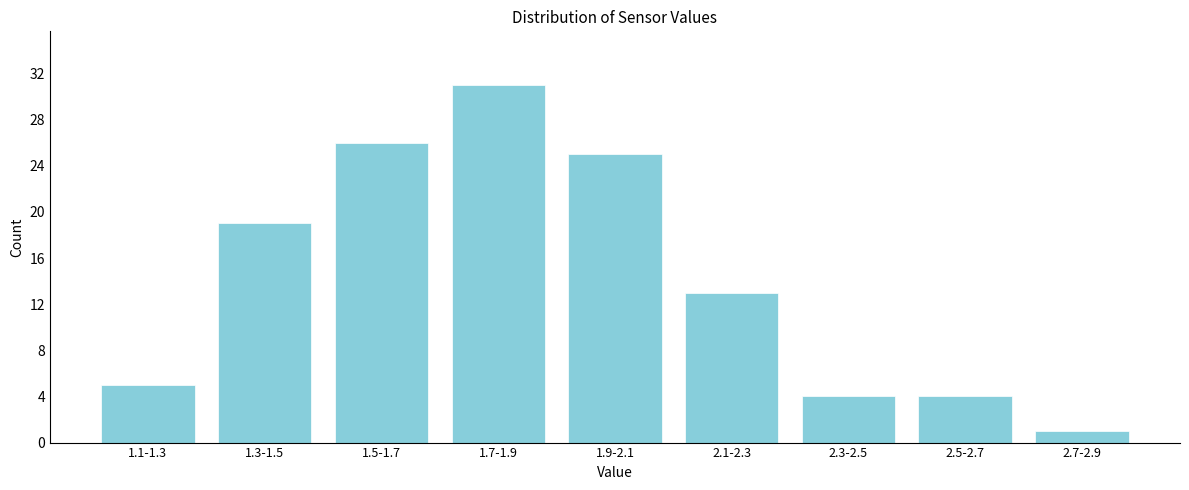

Reading right to left, what are all the values shown in this chart?

2.7-2.9=1	2.5-2.7=4	2.3-2.5=4	2.1-2.3=13	1.9-2.1=25	1.7-1.9=31	1.5-1.7=26	1.3-1.5=19	1.1-1.3=5